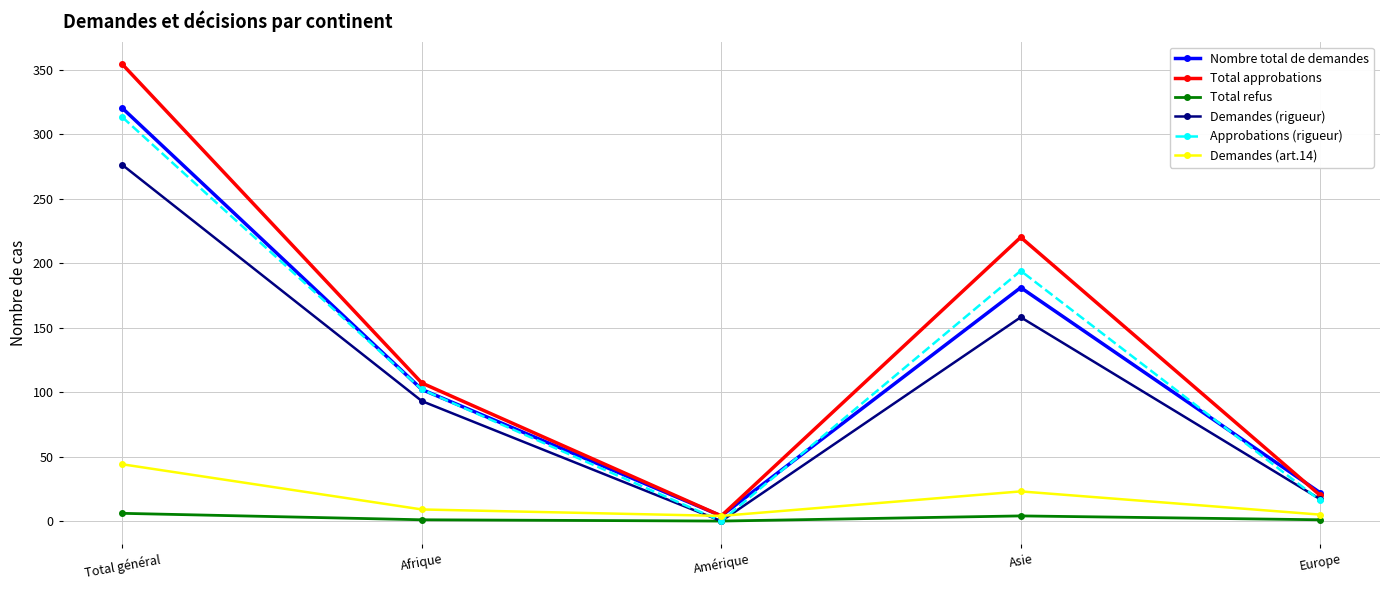

How many values in the Demandes (art.14) series are below 9?

2